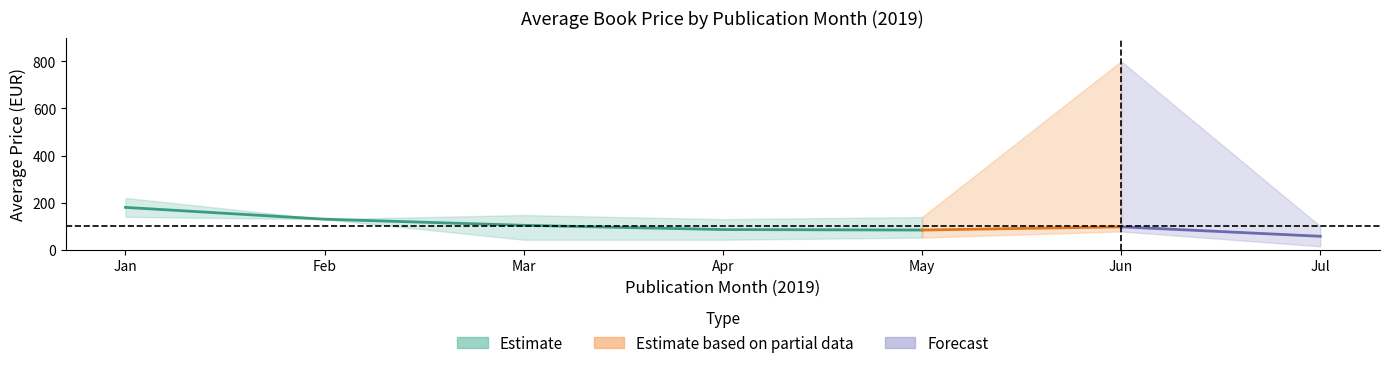

What is the difference between the highest and lowest values at 4?

74.0